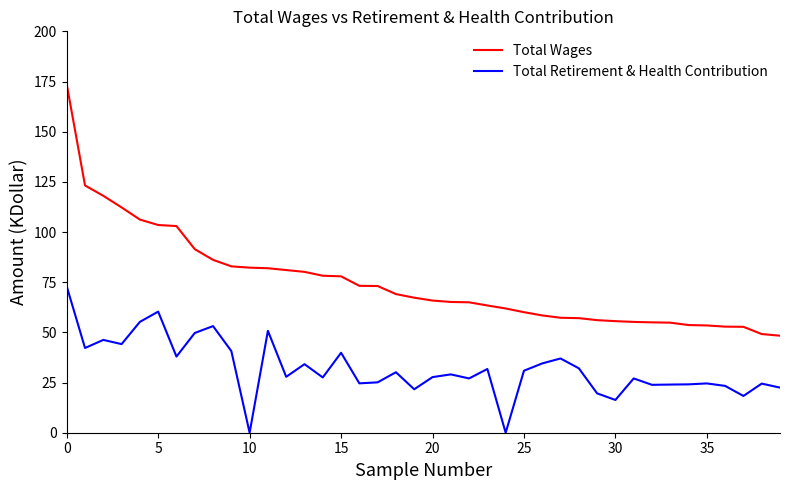

List the series in order of their overall mean, lowest first.

Total Retirement & Health Contribution, Total Wages